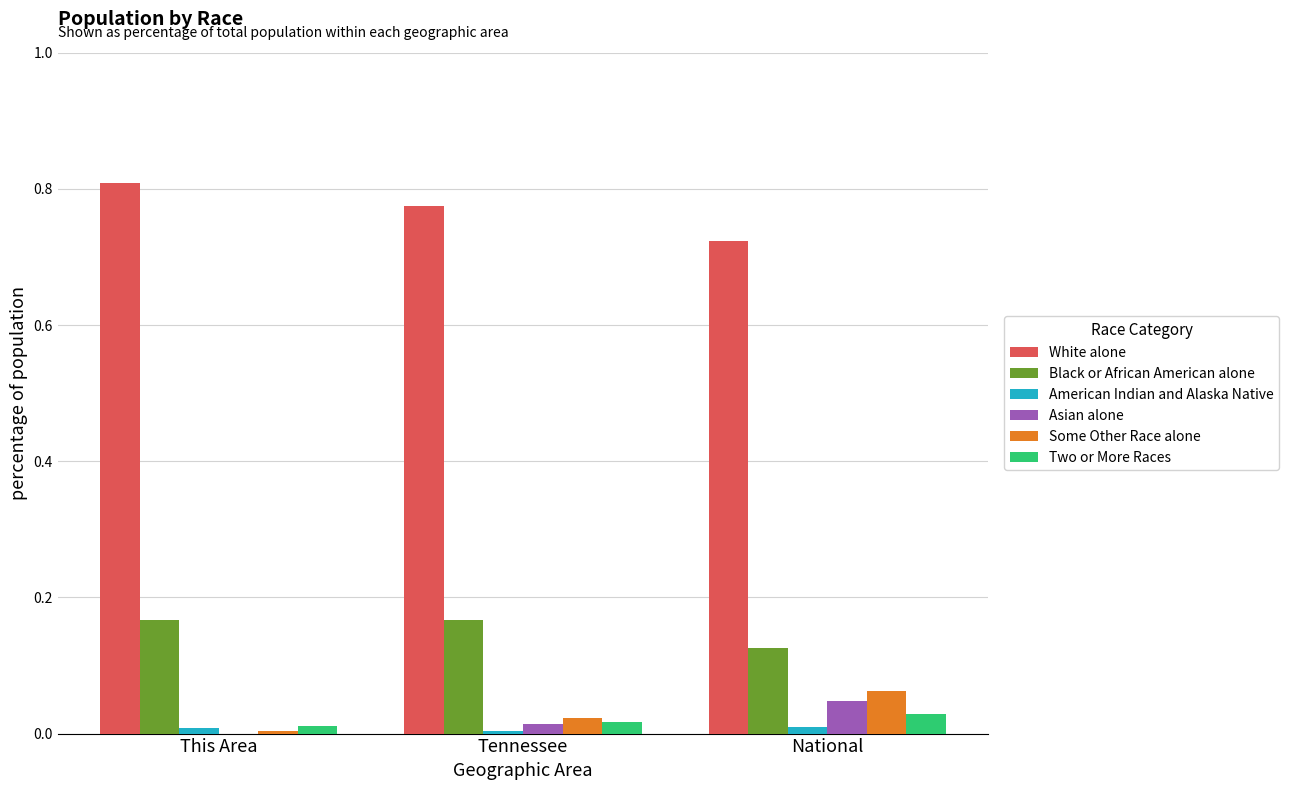

True or false: Black or African American alone has a value of 0.0 at This Area.

False